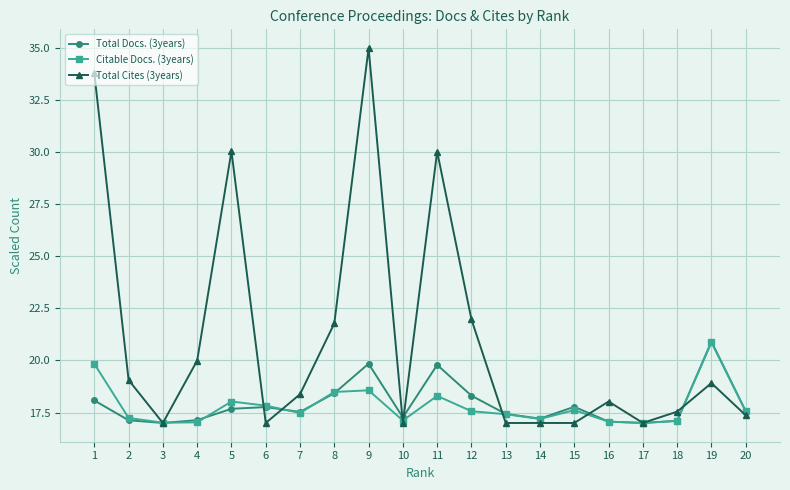

Between 7 and 17, which series saw the biggest shift?

Total Cites (3years)